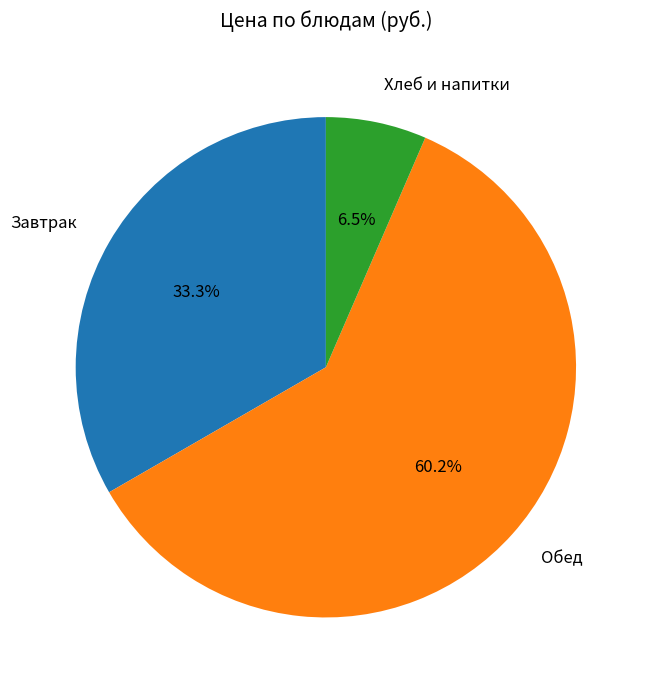

Does any single category account for the majority?

Yes